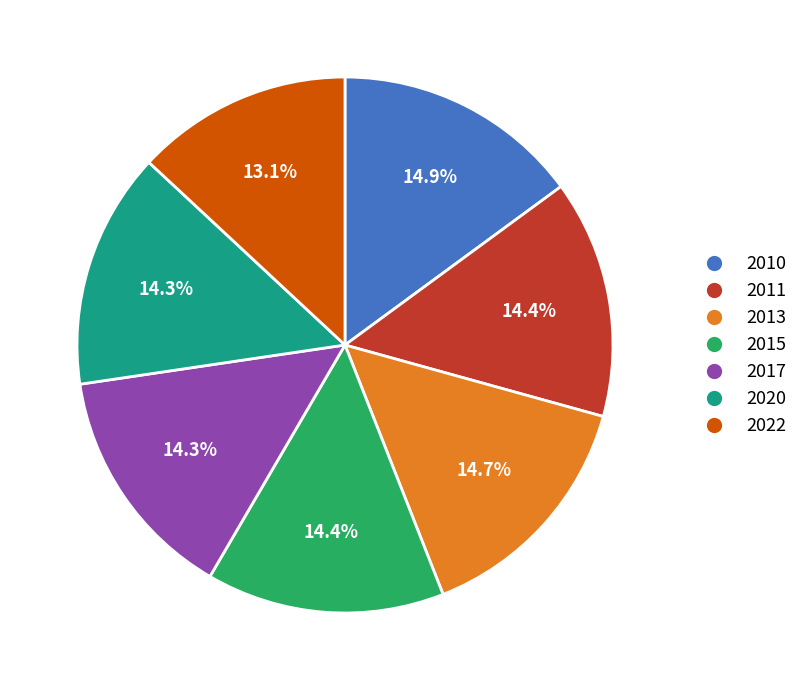

Combined, do 2020 and 2015 account for over 50%?

No